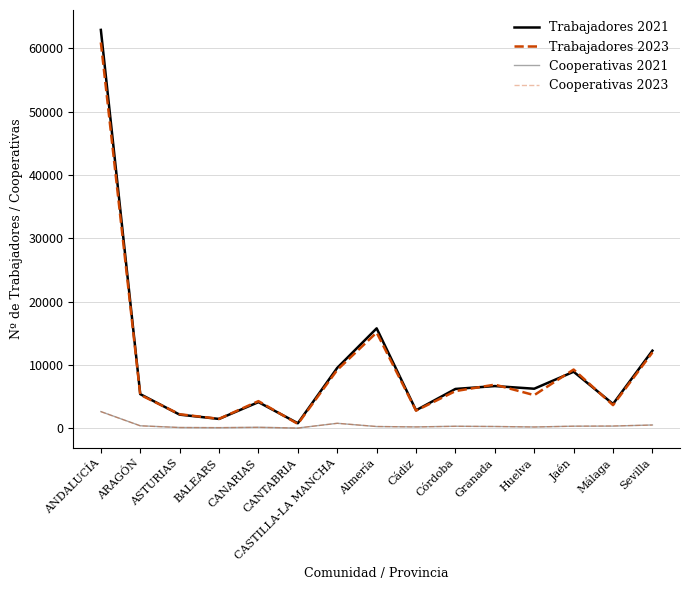

At how many categories does at least one series exceed 39281?

1